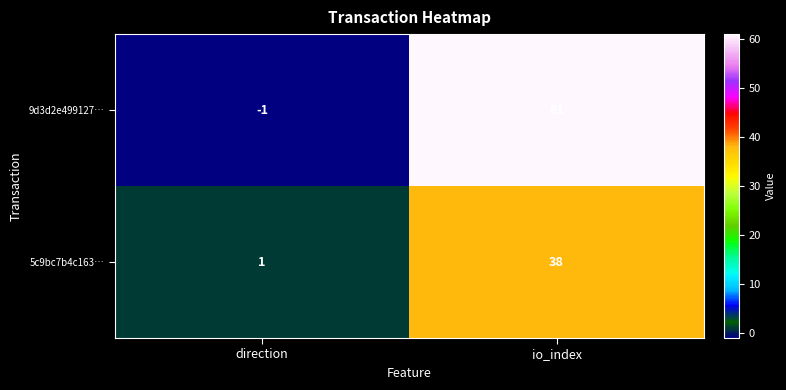

Is the value of 5c9bc7b4c163… at direction greater than the value of 9d3d2e499127… at io_index?

No